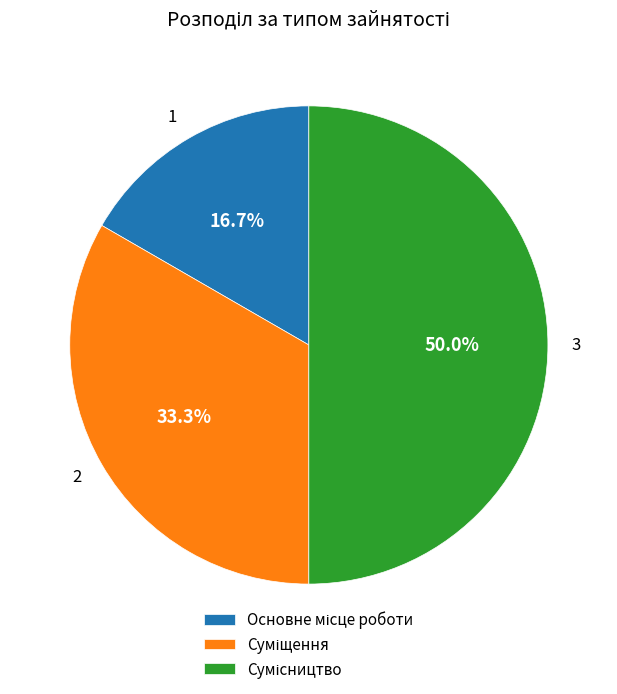

Does 2 account for over 50% of the chart?

No